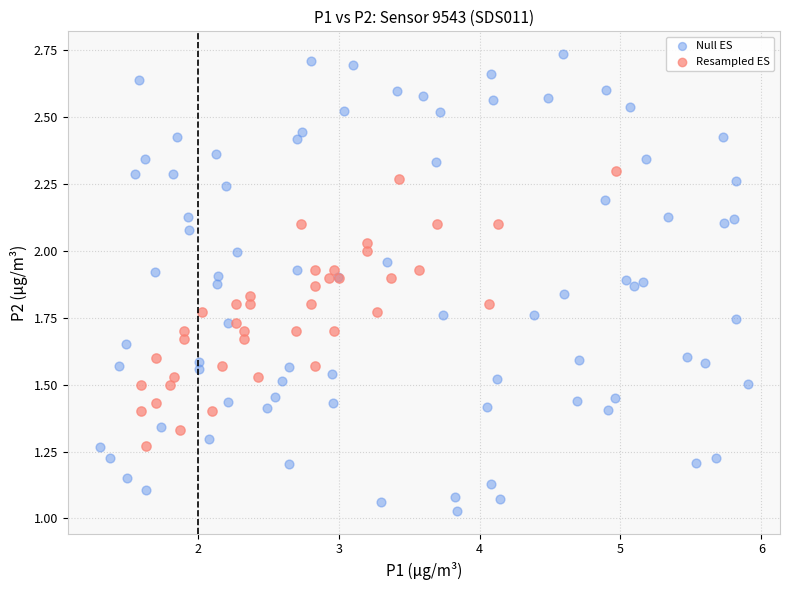

Which series has the largest Y range (max minus min)?

Null ES